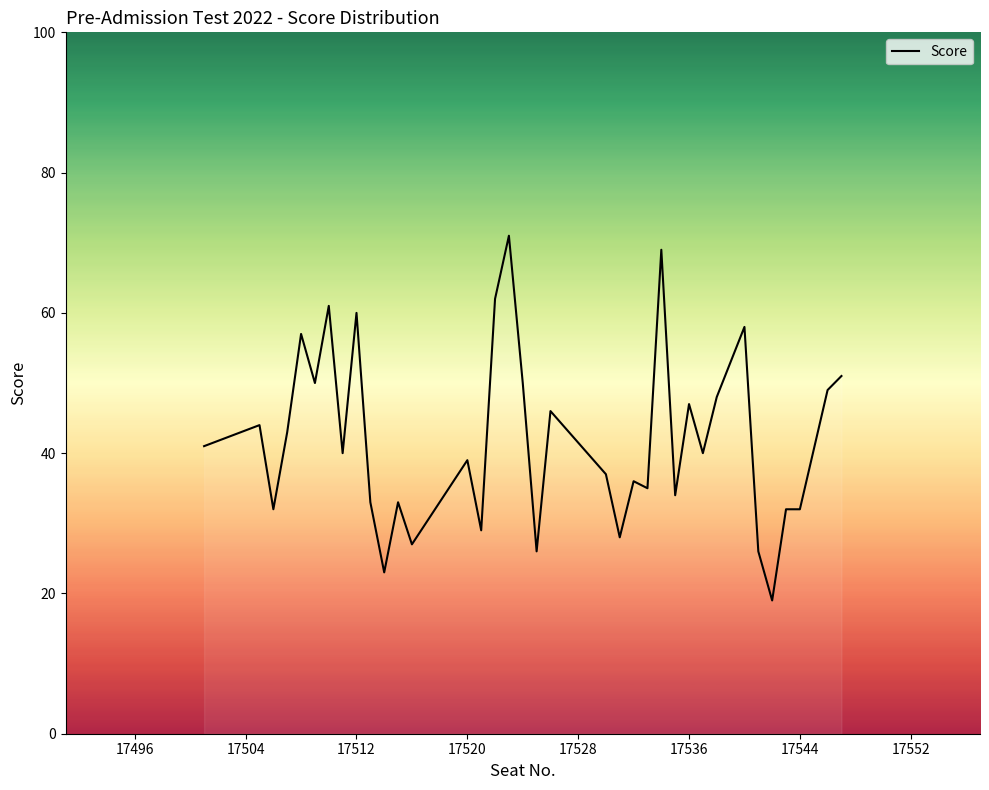

What is the difference between the maximum and minimum values?

52